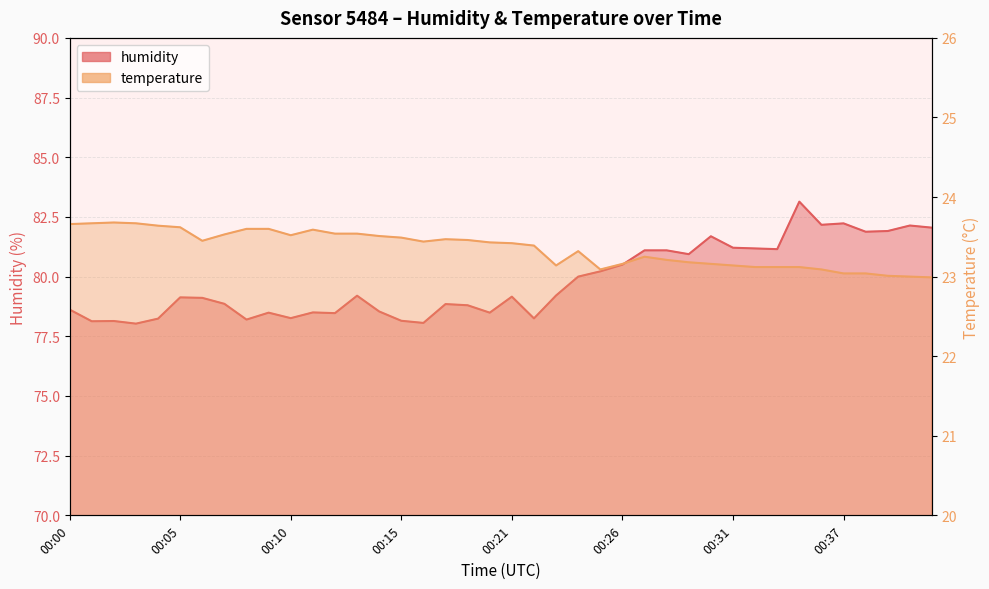

What is the difference between the maximum and minimum values in the humidity series?

5.1